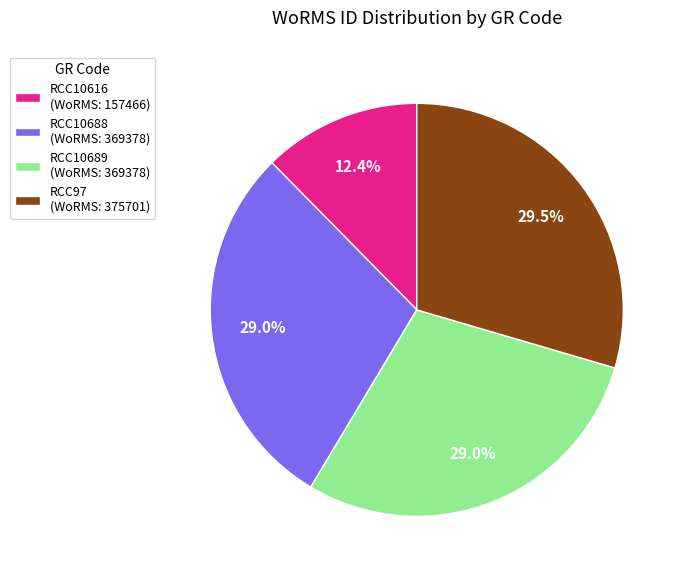

Does RCC10688 represent more than half of the total?

No